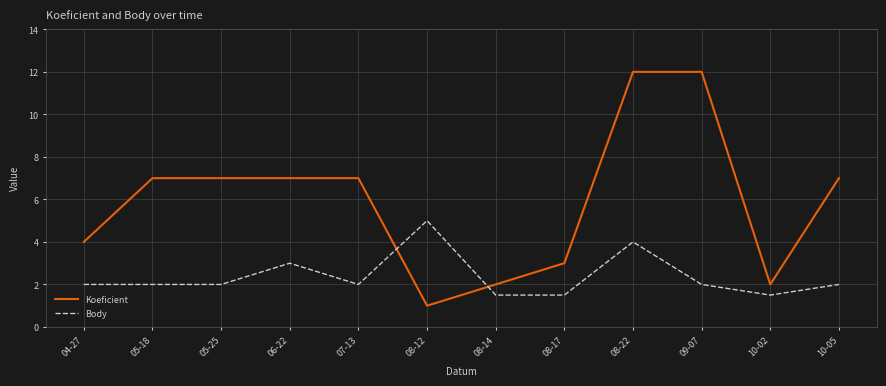

True or false: Body and Koeficient cross at least once.

True